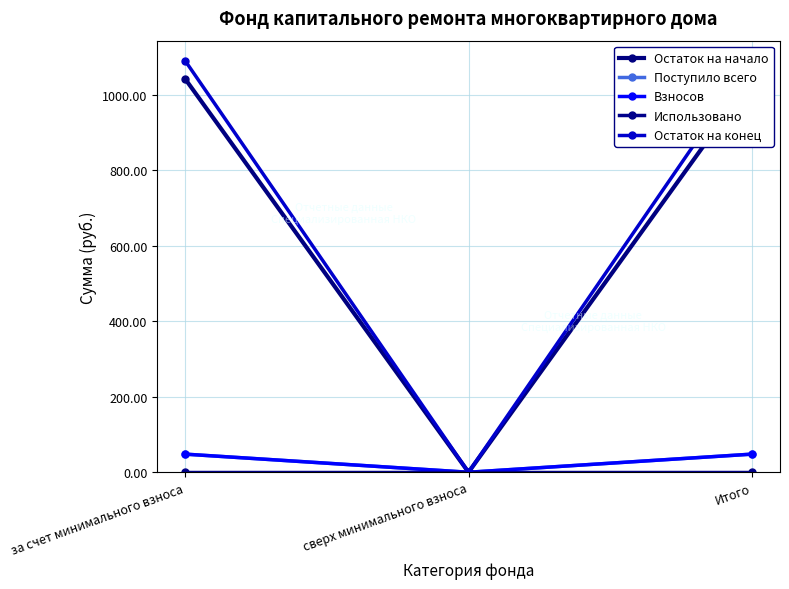

Rank the series by their maximum value, from lowest to highest.

Использовано, Поступило всего, Взносов, Остаток на начало, Остаток на конец